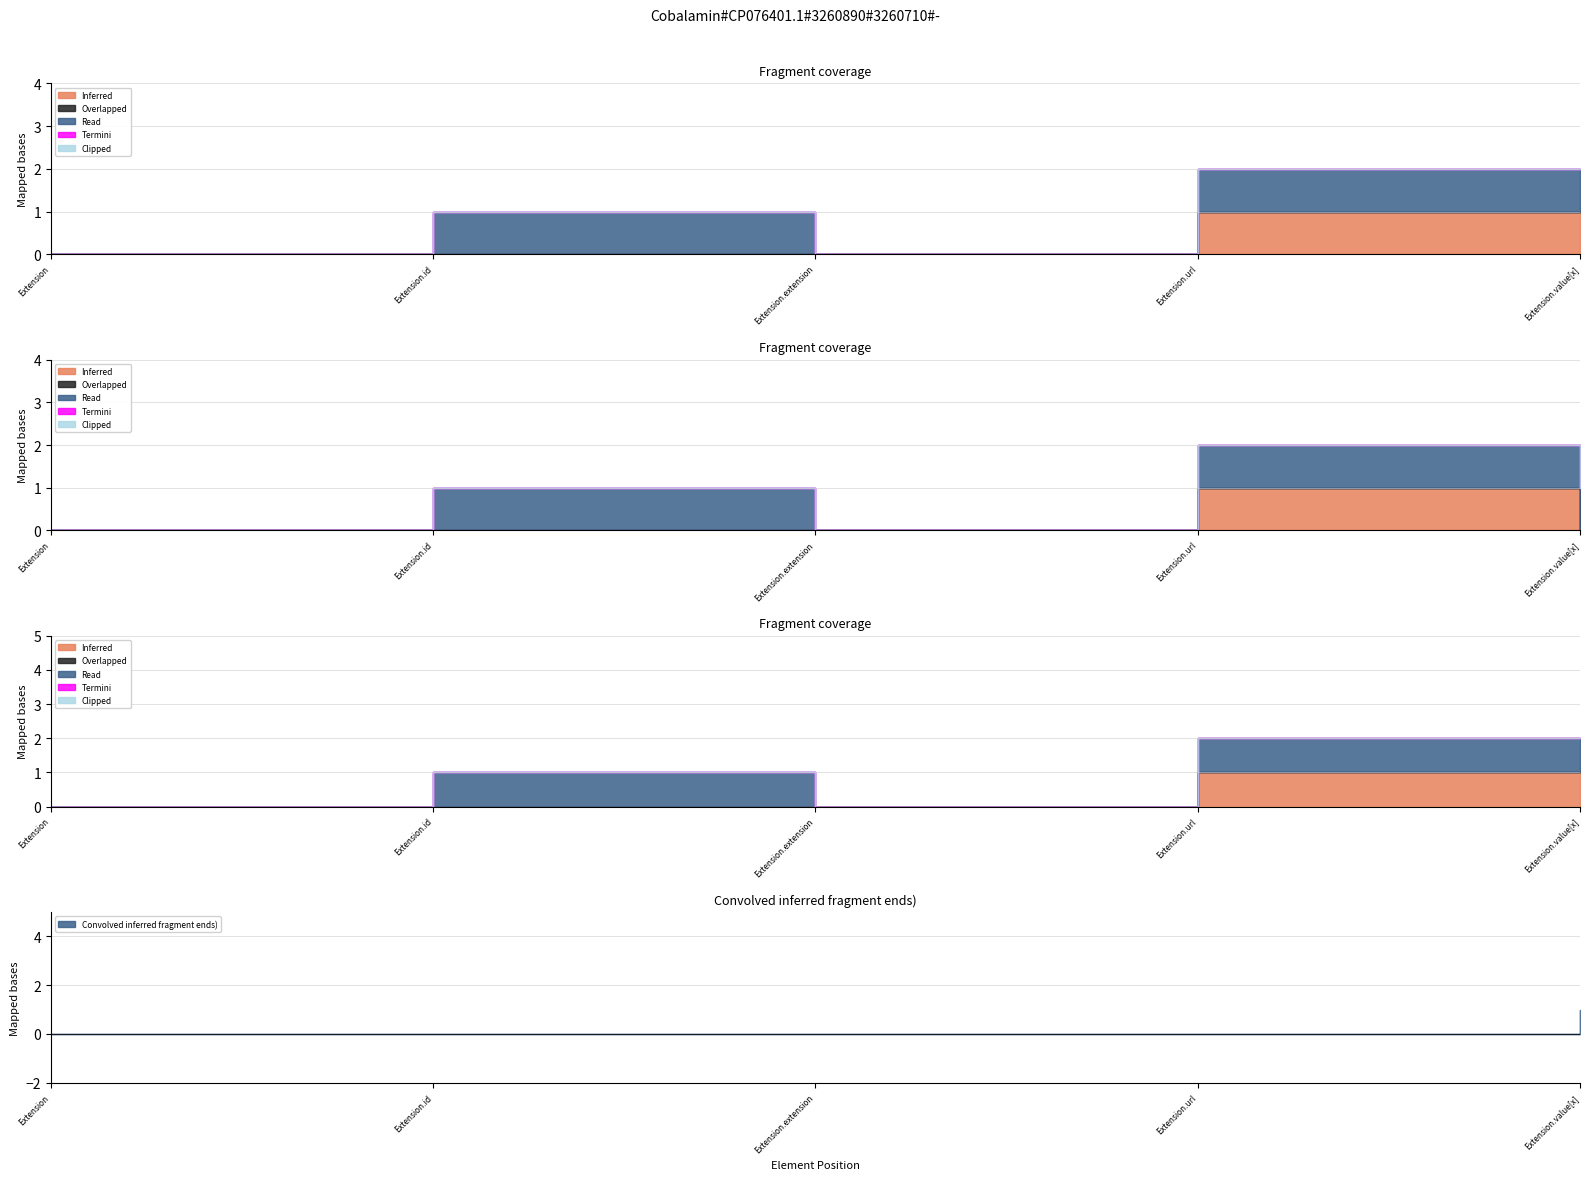

What is the difference between the maximum and second lowest values in the Inferred series?

1